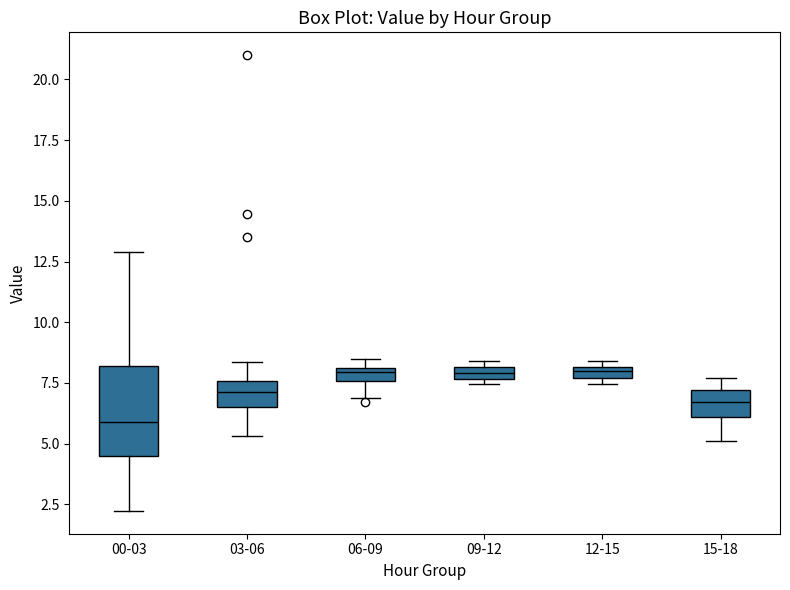

Comparing the boxes themselves (not the whiskers), which one is the tallest?

00-03